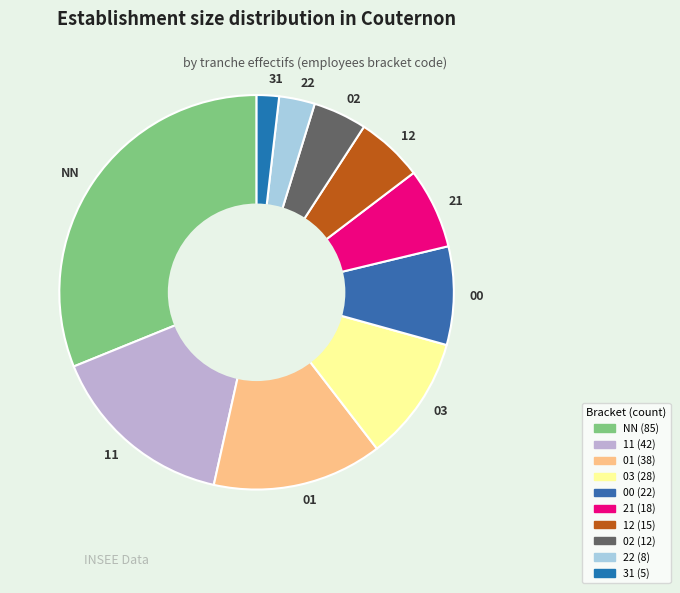

True or false: 31 accounts for 2% of the total.

True